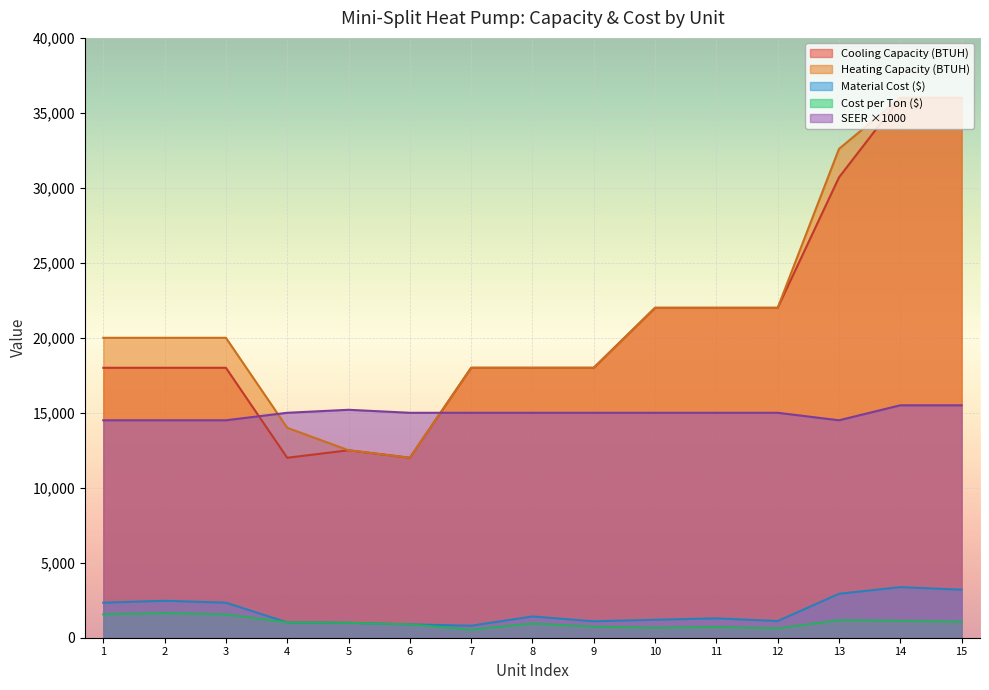

What is the sum of all Cooling Capacity (BTUH) values?

313200.0